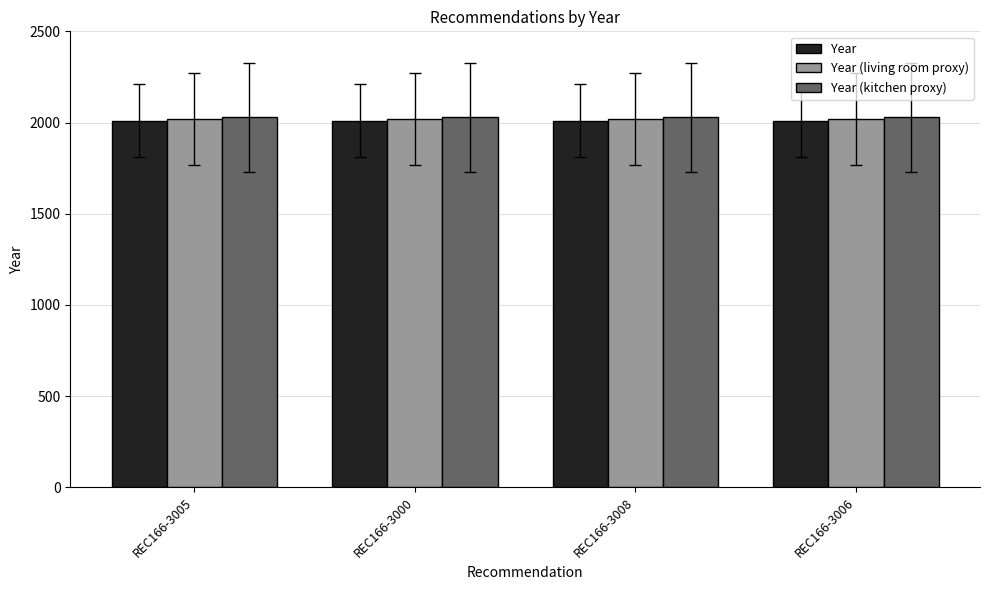

What is the sum of all Year (kitchen proxy) values?

8116